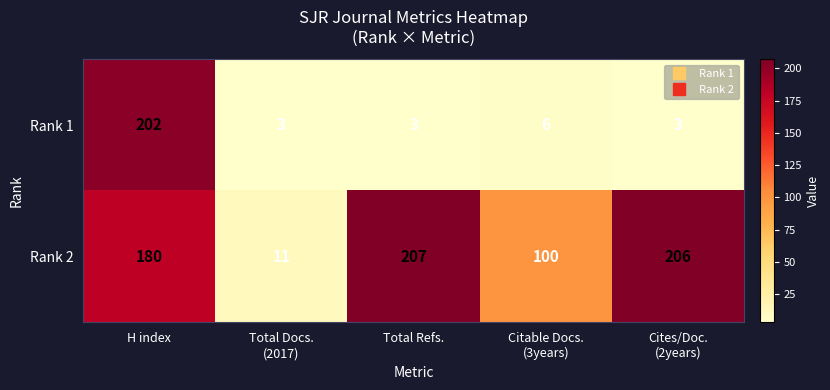

Which series has the largest total across all categories?

Rank 2